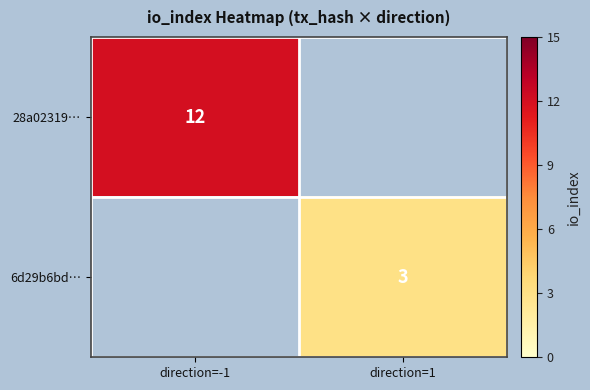

Which label corresponds to the smallest value in the chart?

direction=1